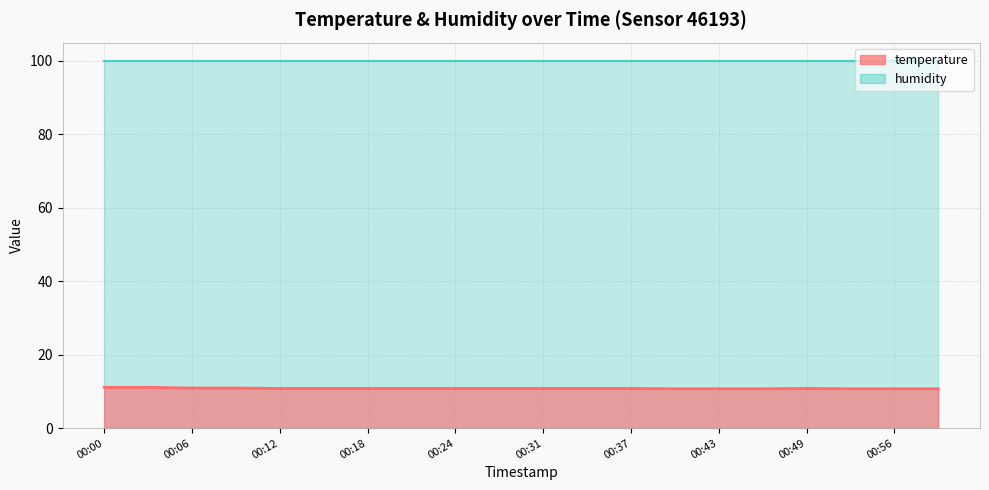

Count the values in the range 10 to 11.

18